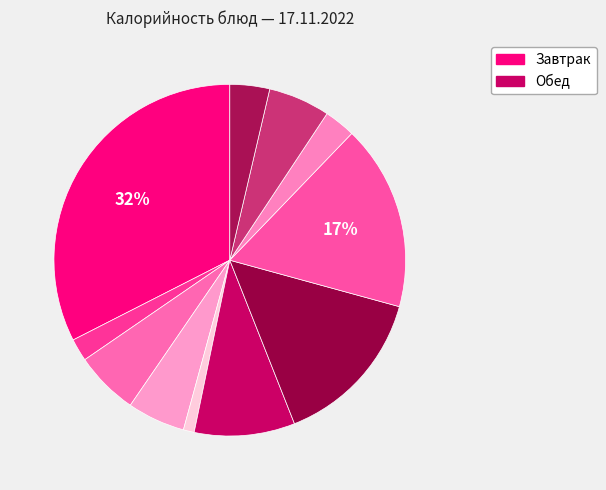

How many slices are in this pie chart?

11